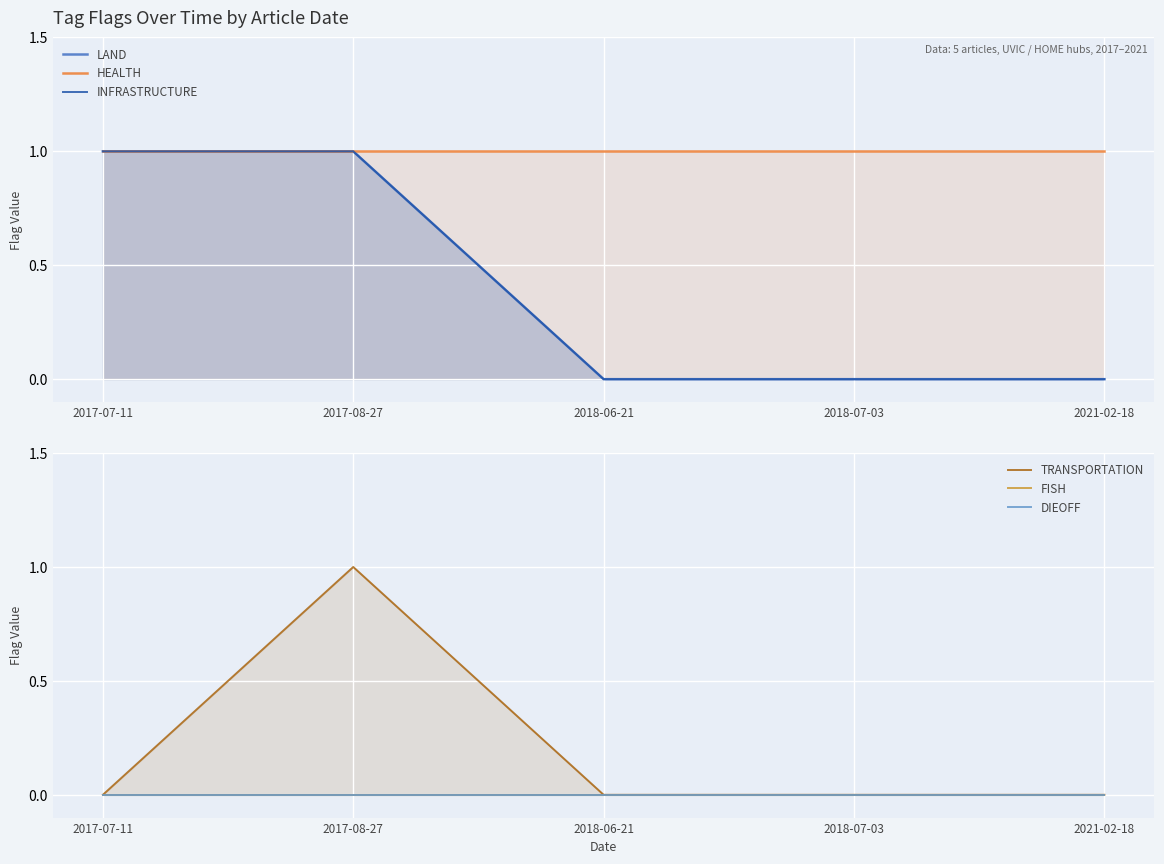

What is the sum of the TRANSPORTATION values at 2017-08-27 and 2018-07-03?

1